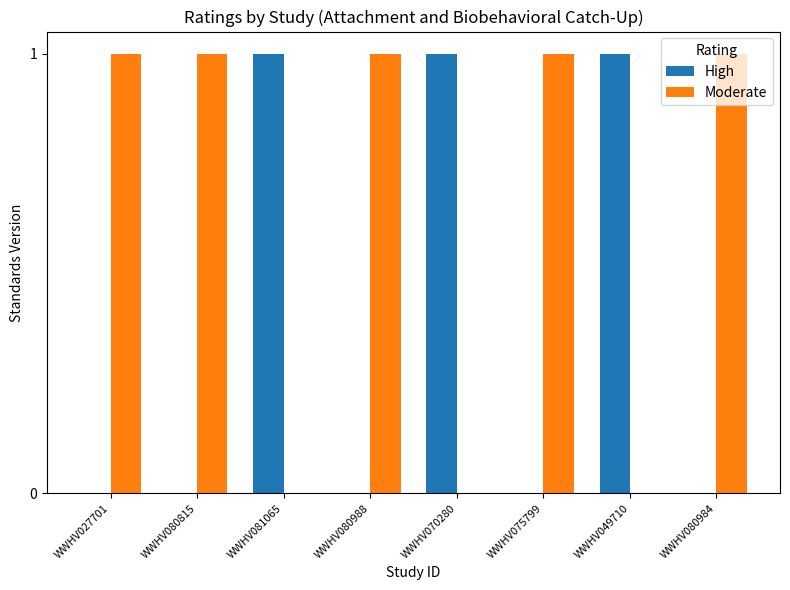

The High series shows 0 at WWHV080815. True or false?

True